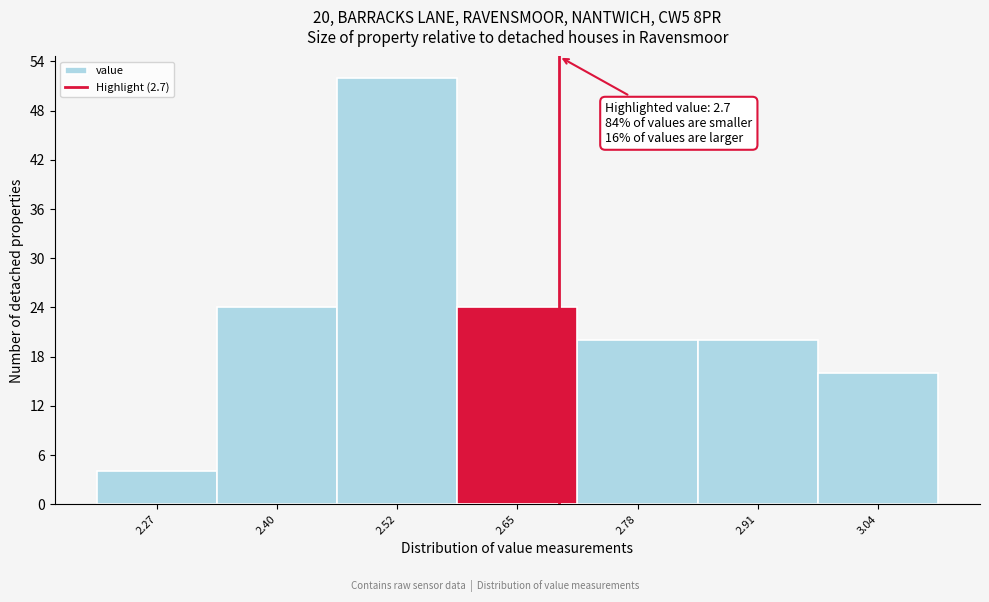

Over which range of the x-axis is the bar tallest?

2.46 to 2.59